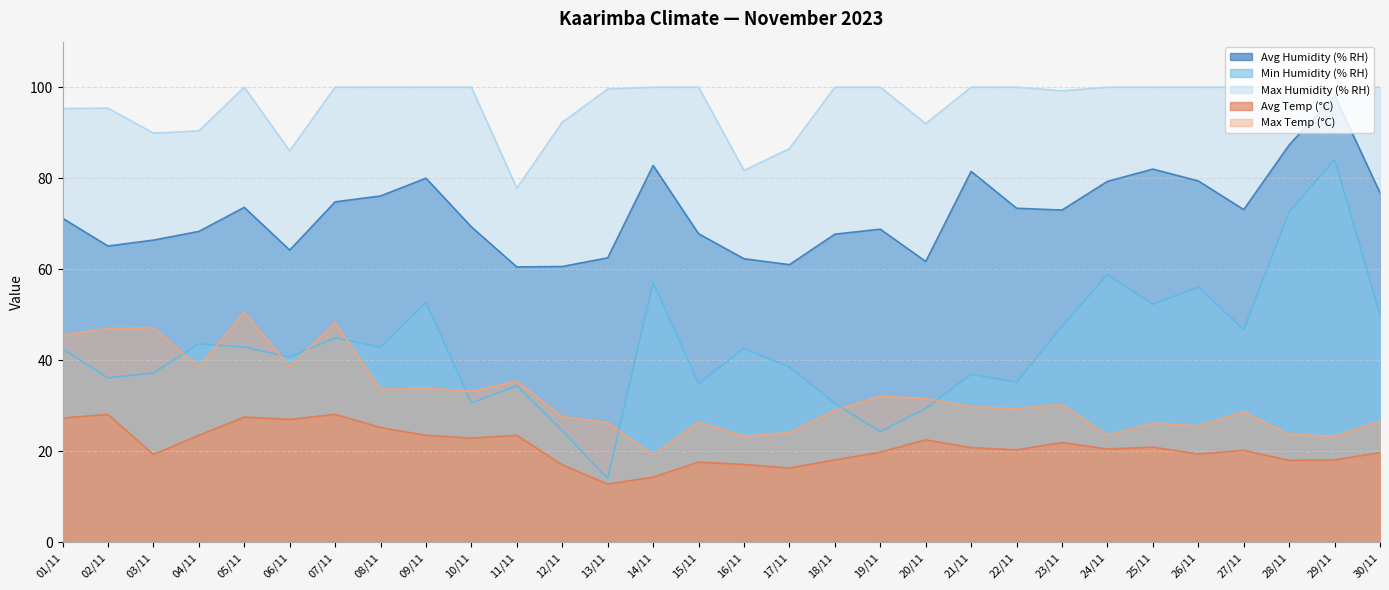

True or false: Avg Humidity (% RH) has a value of 60.5 at 11/11.

True